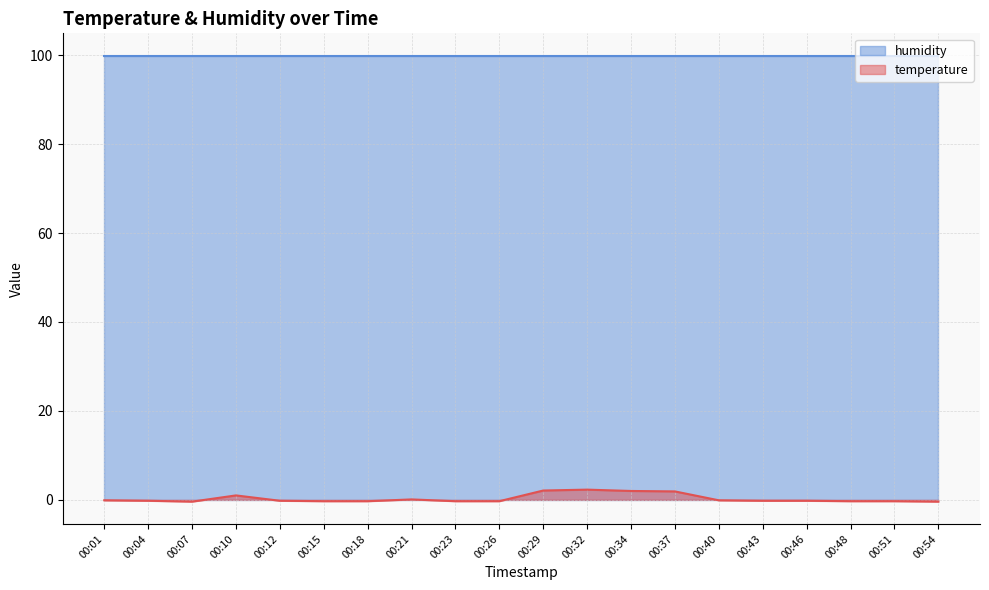

Which has a higher value, 00:34 or 00:26?

00:34